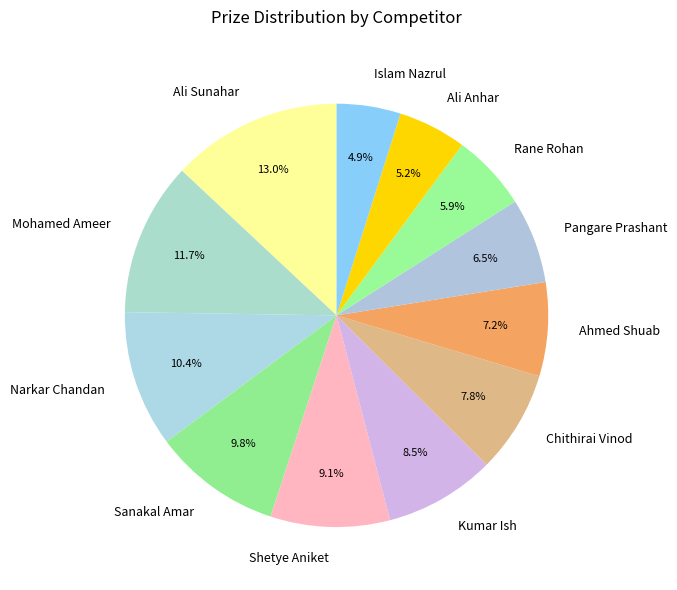

Between Narkar Chandan and Shetye Aniket, which is larger?

Narkar Chandan